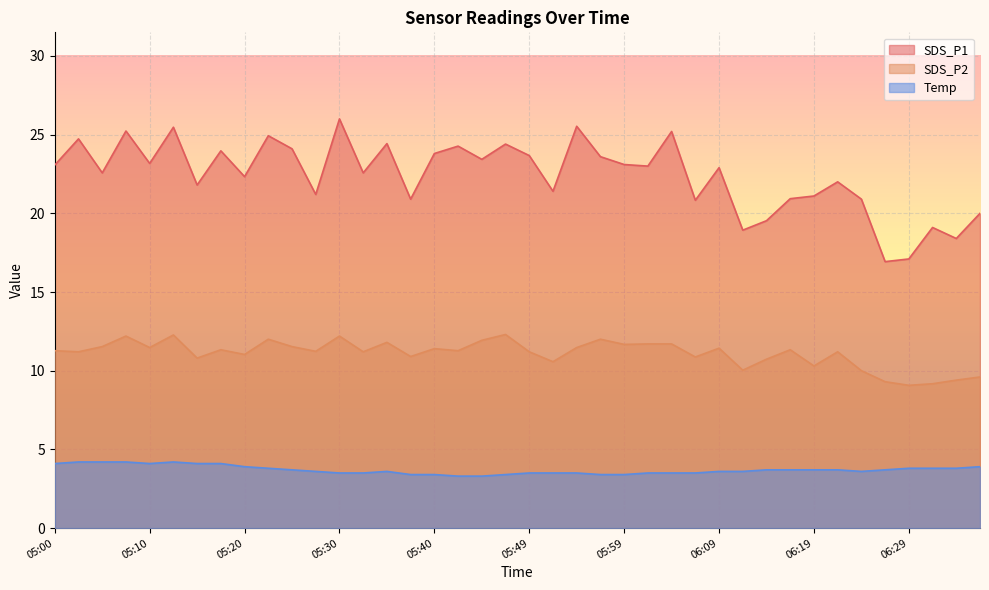

Which has a higher value, 05:57 or 05:05?

05:57